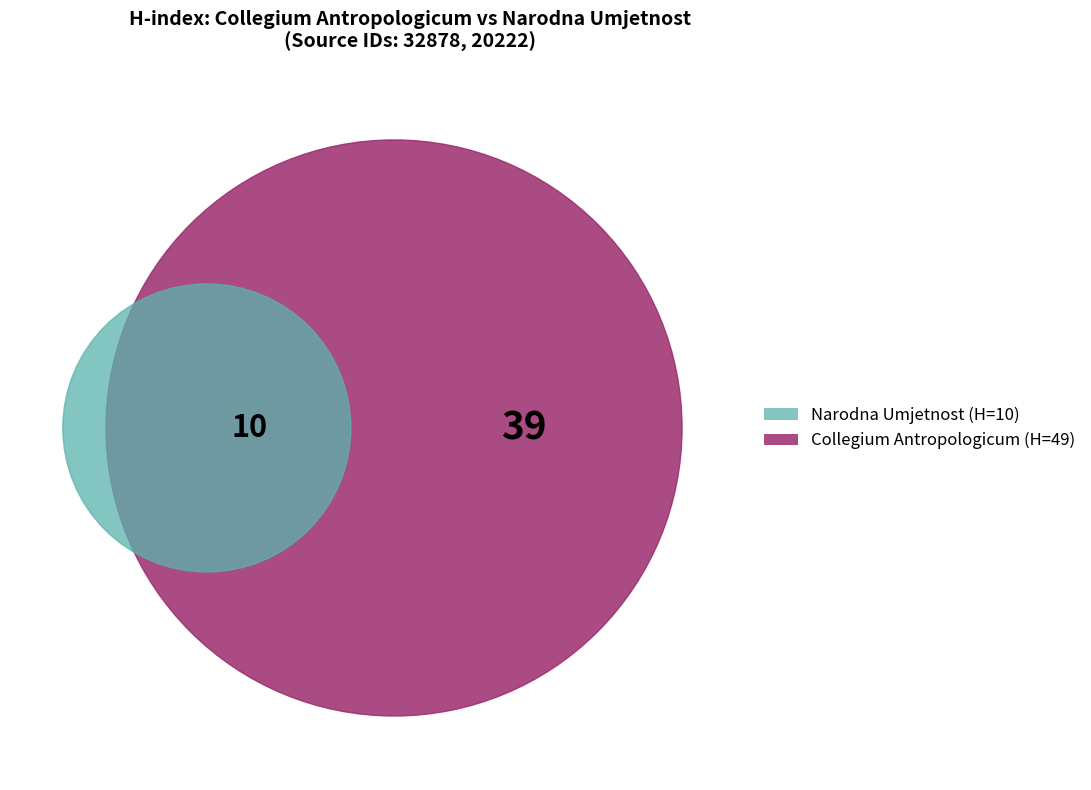

Is there any slice that represents more than half of the pie?

Yes